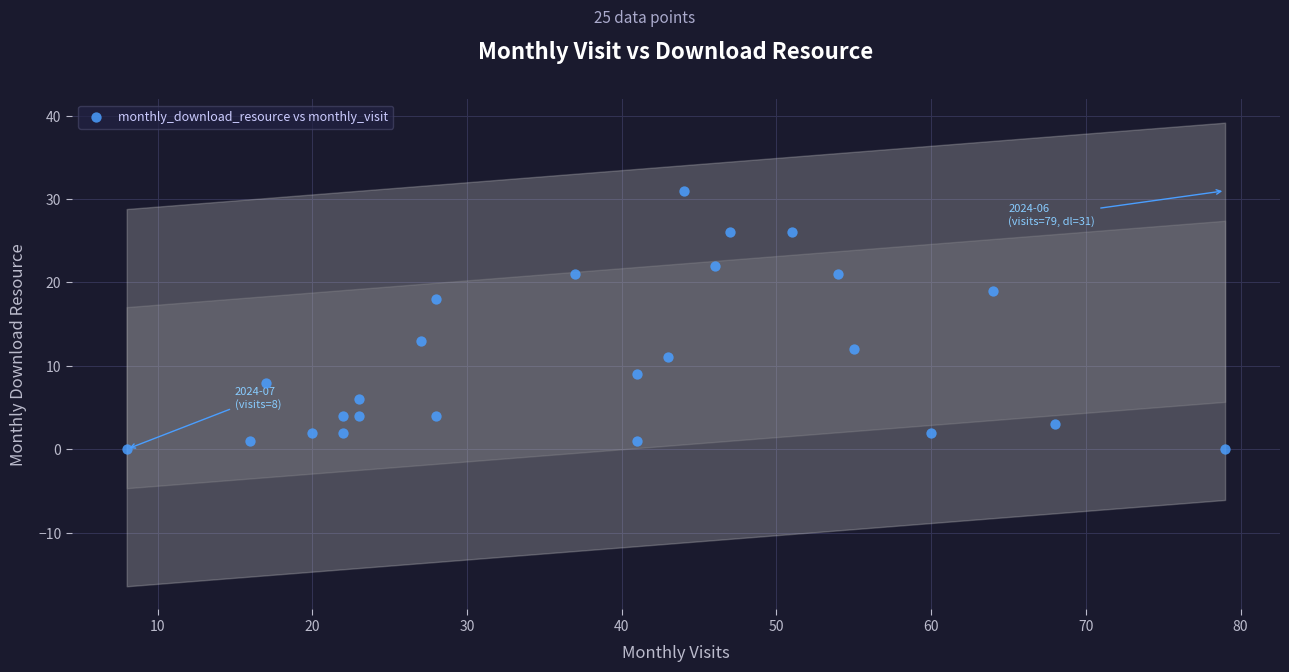

What Y value in the scatter plot is closest to 15?

13